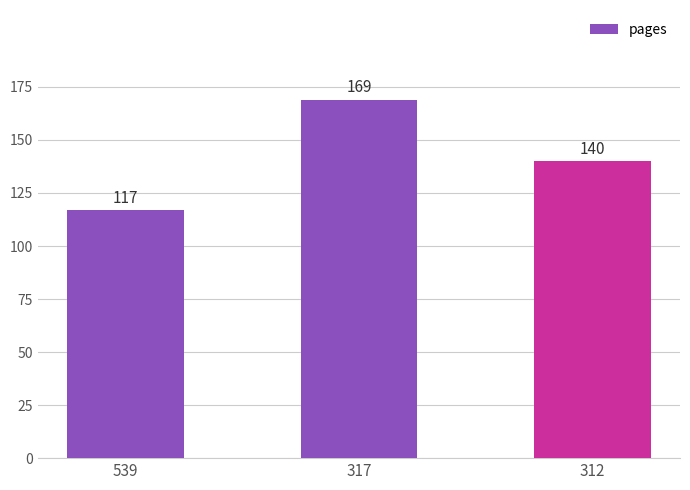

Are the bars horizontal?

No